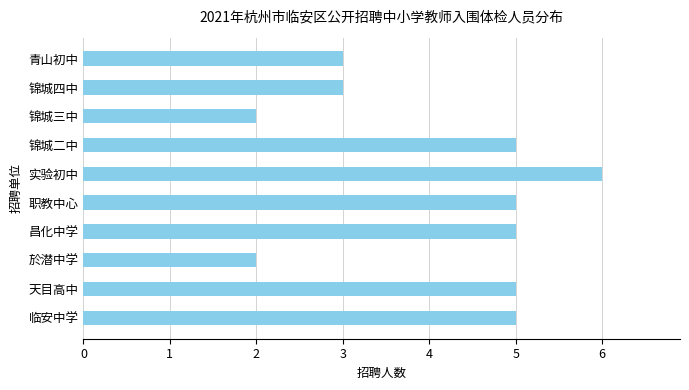

Which category has the highest value across all series?

实验初中